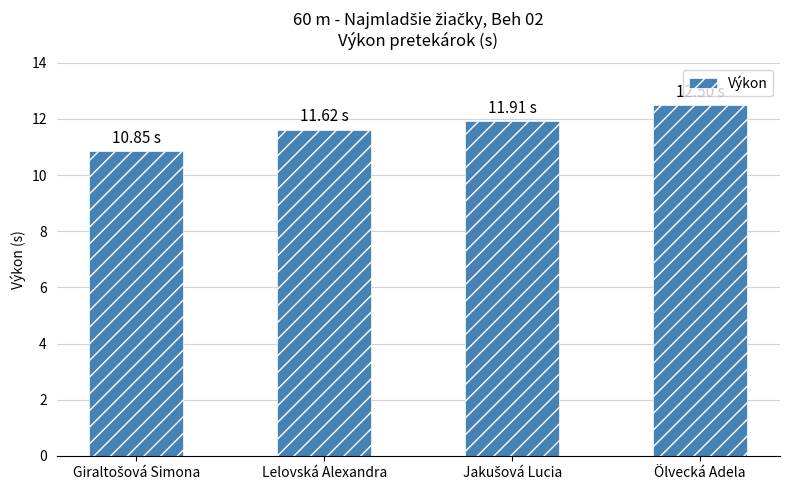

What is the change in value from Lelovská Alexandra to Ölvecká Adela?

+0.9